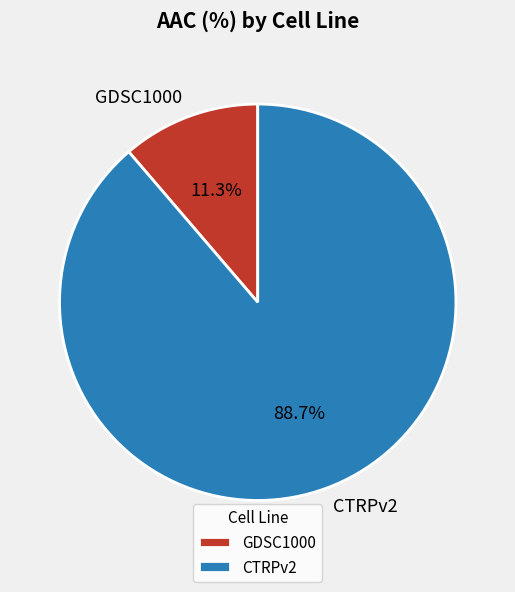

Which category has the biggest portion of the pie?

CTRPv2